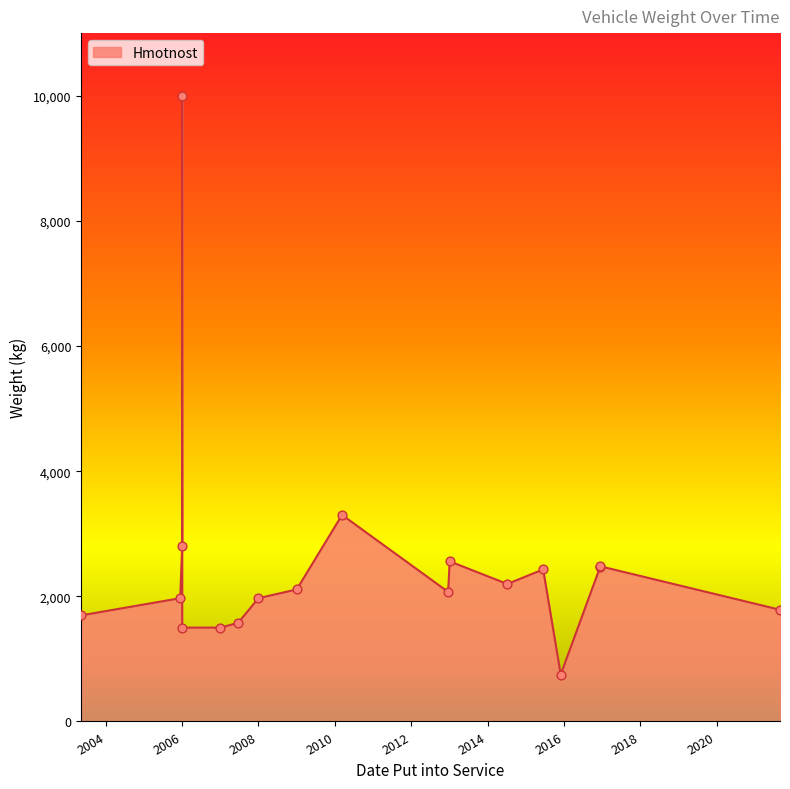

What is the change in value from 2010-03-11 to 2013-01-03?

-741